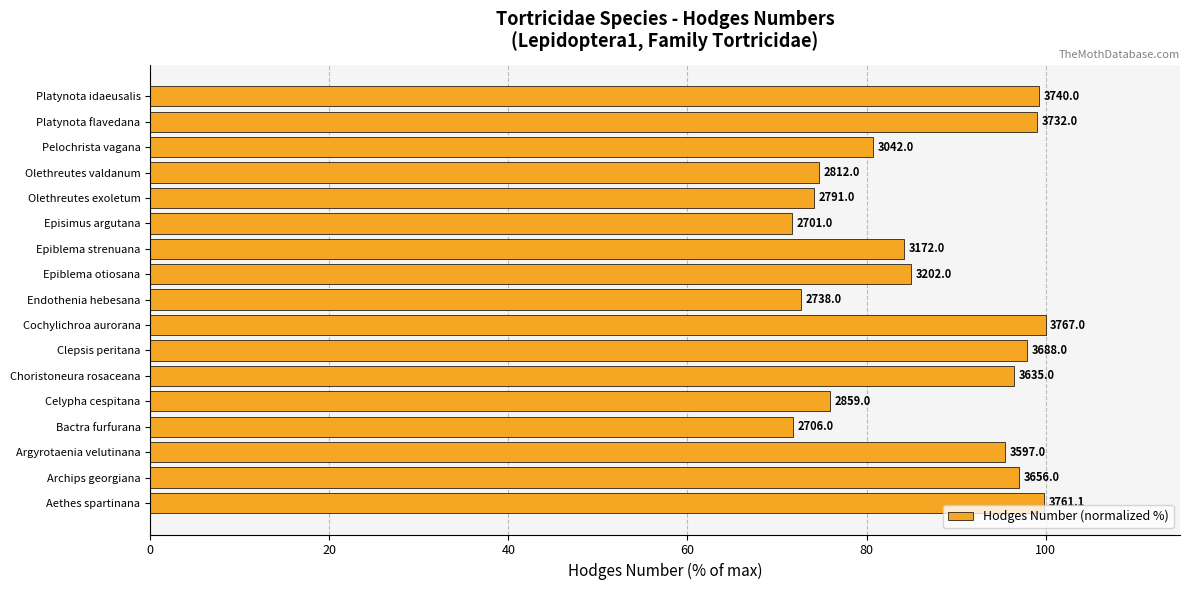

How many bars are there in total?

17